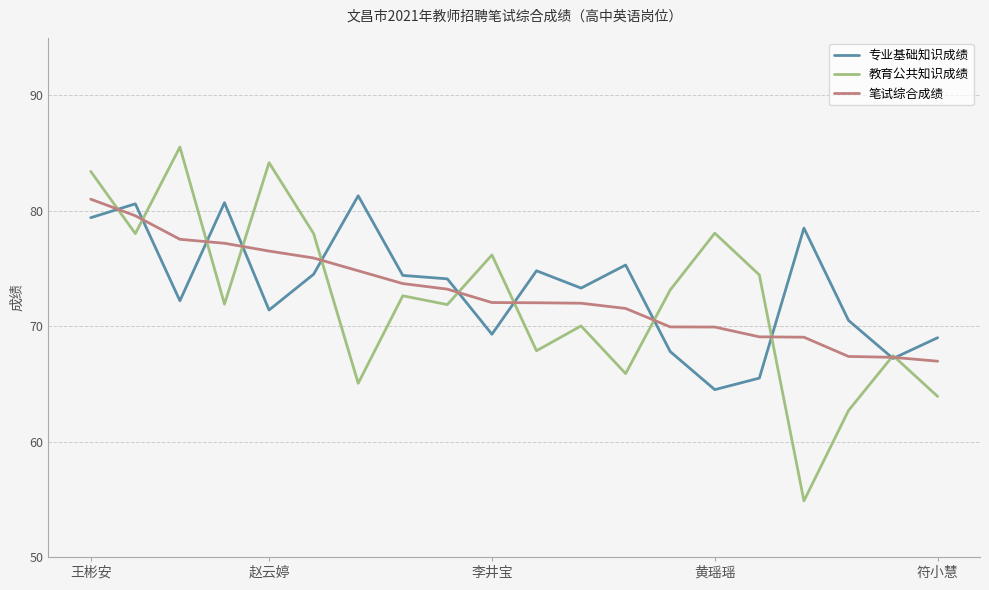

Which series has the largest total across all categories?

专业基础知识成绩